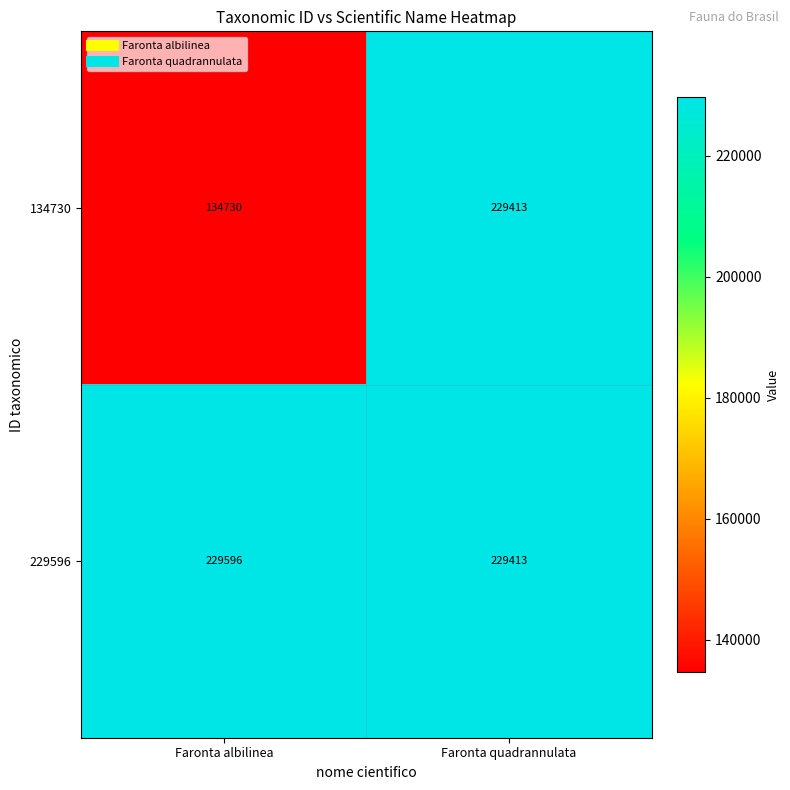

Which series has the largest total across all categories?

229596